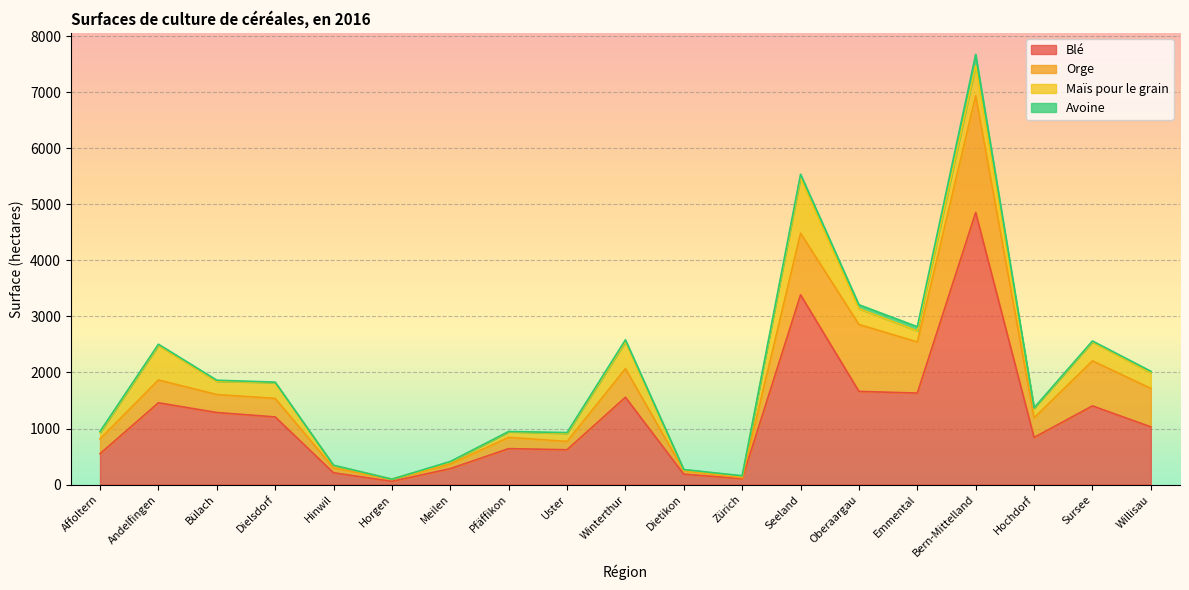

Reading right to left, transcribe all the data shown in this chart.

Blé: Willisau=1029.4	Sursee=1403.7	Hochdorf=840.5	Bern-Mittelland=4853.0	Emmental=1632.1	Oberaargau=1662.3	Seeland=3384.4	Zürich=105.5	Dietikon=185.2	Winterthur=1557.5	Uster=621.5	Pfäffikon=641.2	Meilen=284.7	Horgen=57.3	Hinwil=210.5	Dielsdorf=1206.8	Bülach=1285.3	Andelfingen=1458.8	Affoltern=551.1
Orge: Willisau=685.7	Sursee=803.5	Hochdorf=350.4	Bern-Mittelland=2082.5	Emmental=911.8	Oberaargau=1193.4	Seeland=1100.2	Zürich=18.1	Dietikon=62.5	Winterthur=510.3	Uster=148.5	Pfäffikon=201.0	Meilen=79.4	Horgen=39.4	Hinwil=86.4	Dielsdorf=330.4	Bülach=320.8	Andelfingen=406.9	Affoltern=262.4
Maïs pour le grain: Willisau=281.0	Sursee=338.9	Hochdorf=171.5	Bern-Mittelland=538.0	Emmental=197.2	Oberaargau=282.2	Seeland=991.1	Zürich=26.4	Dietikon=14.3	Winterthur=480.6	Uster=142.4	Pfäffikon=100.7	Meilen=35.6	Horgen=0.0	Hinwil=42.9	Dielsdorf=283.3	Bülach=235.6	Andelfingen=616.9	Affoltern=115.3
Avoine: Willisau=24.8	Sursee=15.5	Hochdorf=6.3	Bern-Mittelland=200.3	Emmental=75.1	Oberaargau=70.2	Seeland=60.1	Zürich=7.3	Dietikon=6.6	Winterthur=33.6	Uster=15.5	Pfäffikon=3.5	Meilen=12.6	Horgen=0.0	Hinwil=5.7	Dielsdorf=6.8	Bülach=19.7	Andelfingen=21.1	Affoltern=19.3